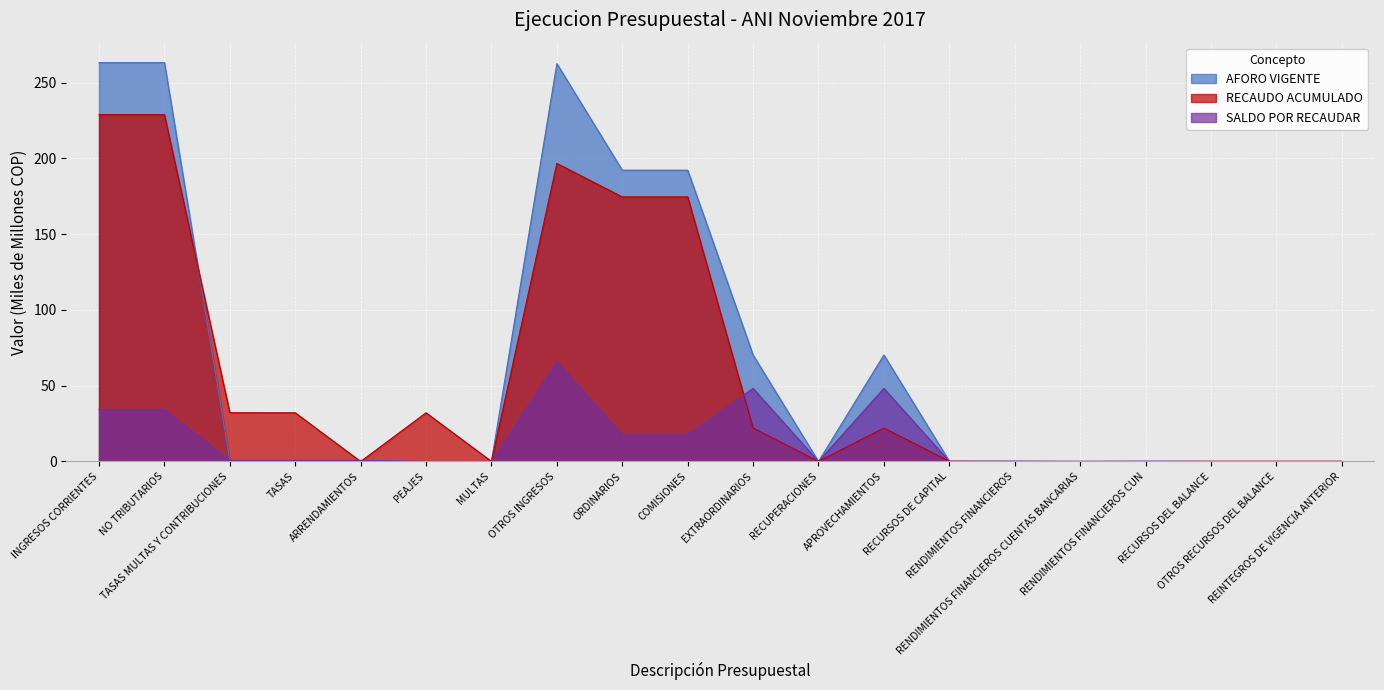

What are all the series names shown in the legend?

AFORO VIGENTE, RECAUDO ACUMULADO, SALDO POR RECAUDAR